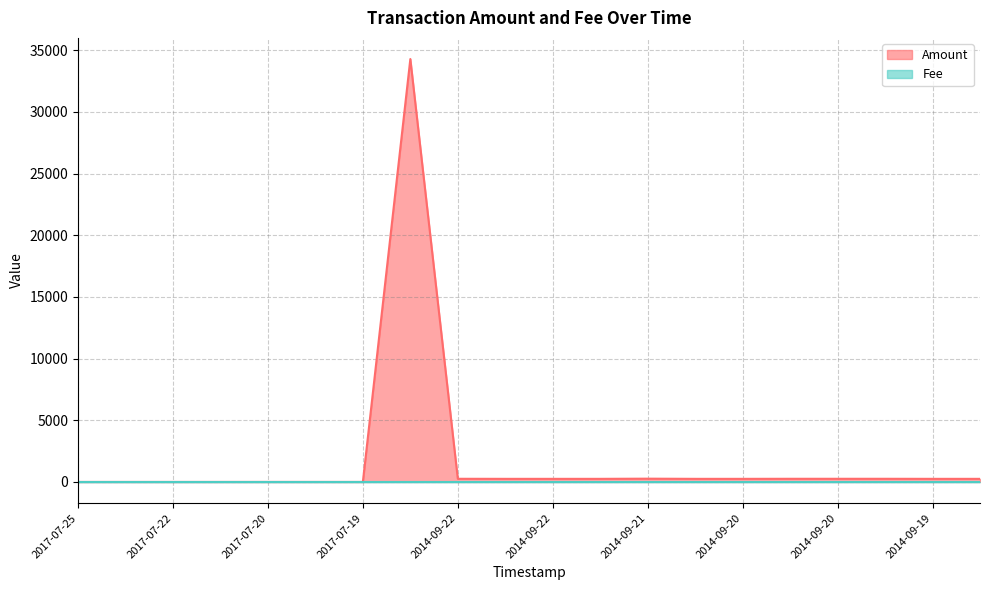

What is the change in value from 2017-07-24 to 2014-09-20?

+255.0